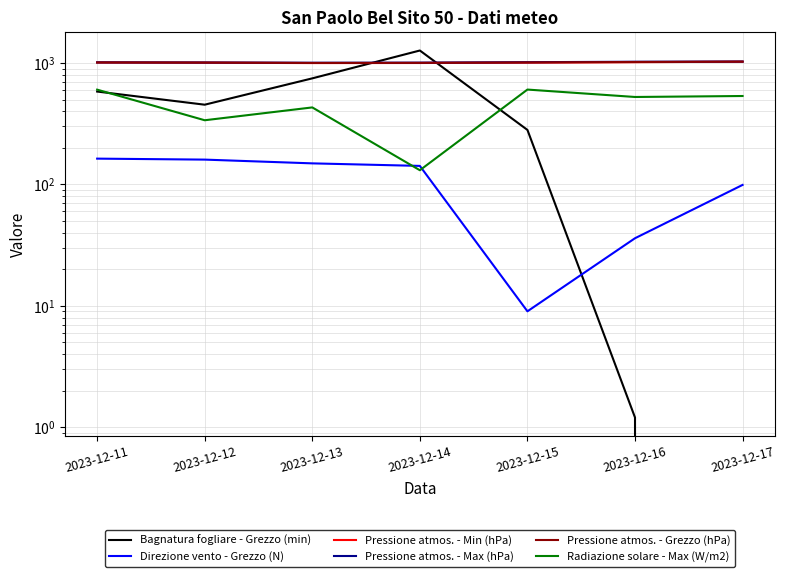

How many lines are shown in the chart?

6